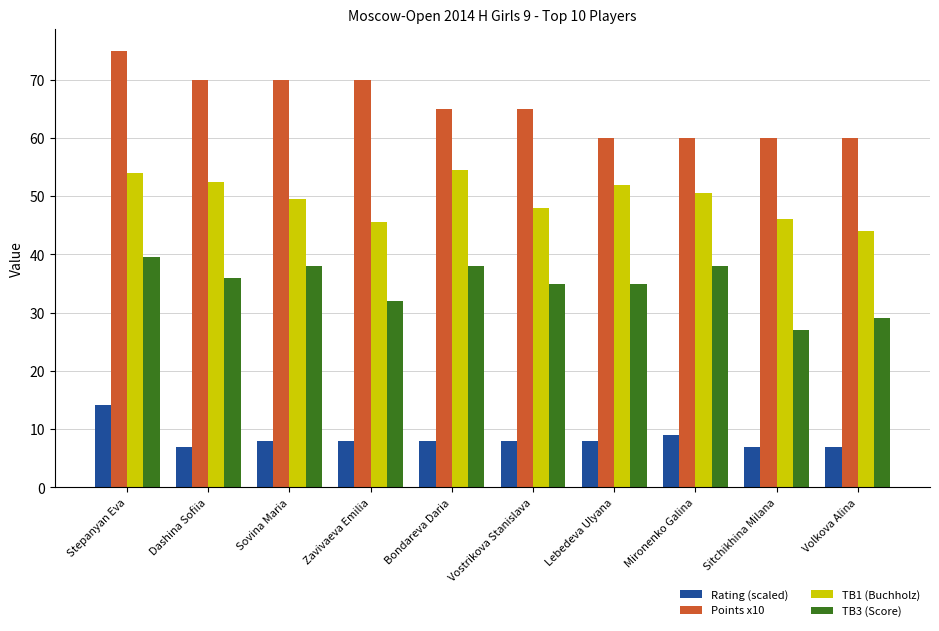

Which series has the largest total across all categories?

Points x10